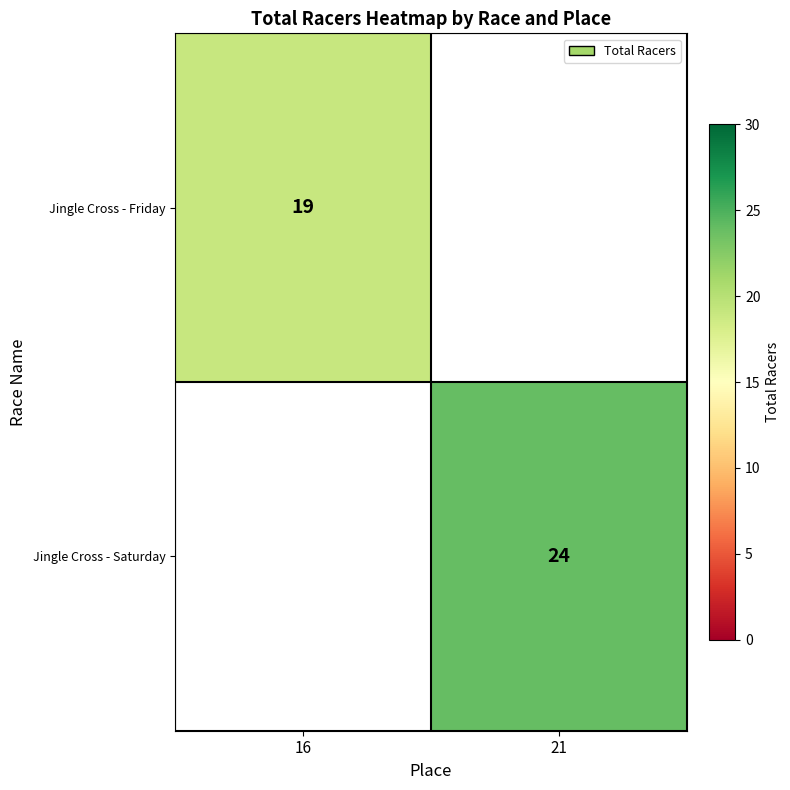

At which category does the chart reach its peak across all series?

21